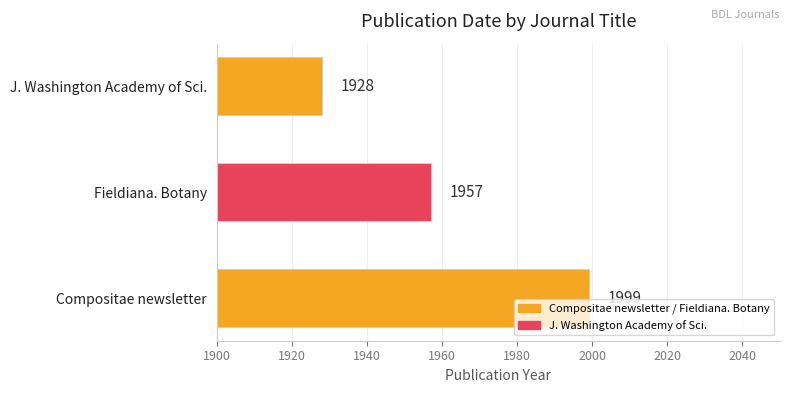

How many bars are there in total?

3